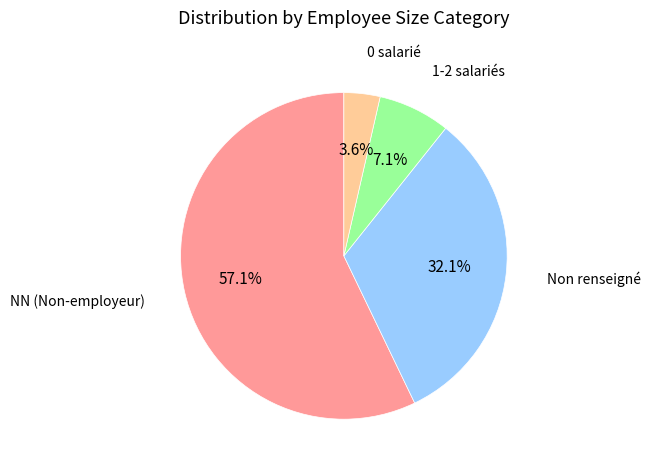

Rank the categories by value from highest to lowest.

NN (Non-employeur), Non renseigné, 1-2 salariés, 0 salarié